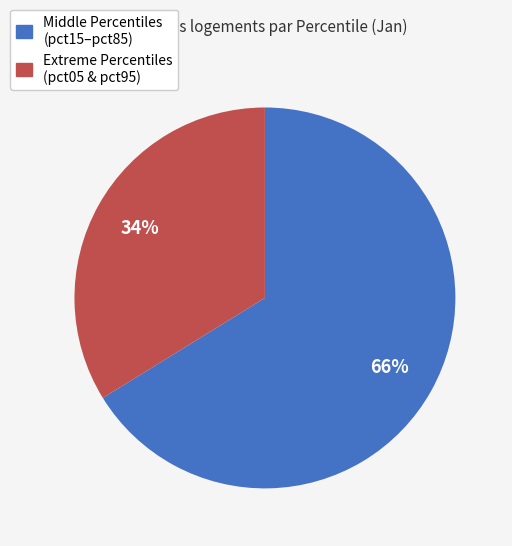

How many slices are in this pie chart?

2